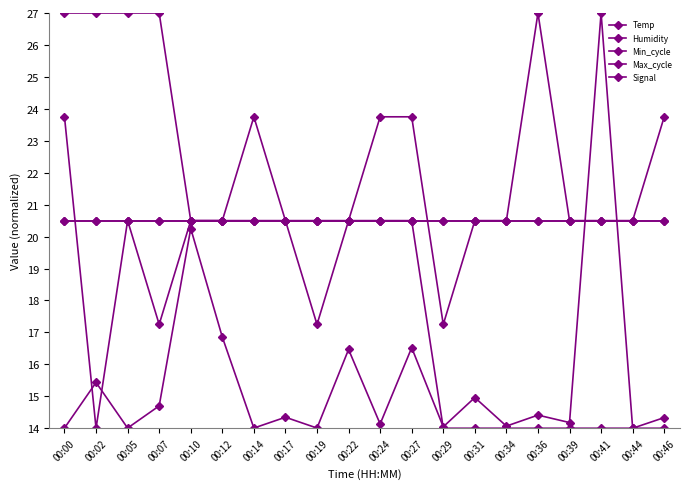

The Temp series shows 27.0 at 00:00. True or false?

True